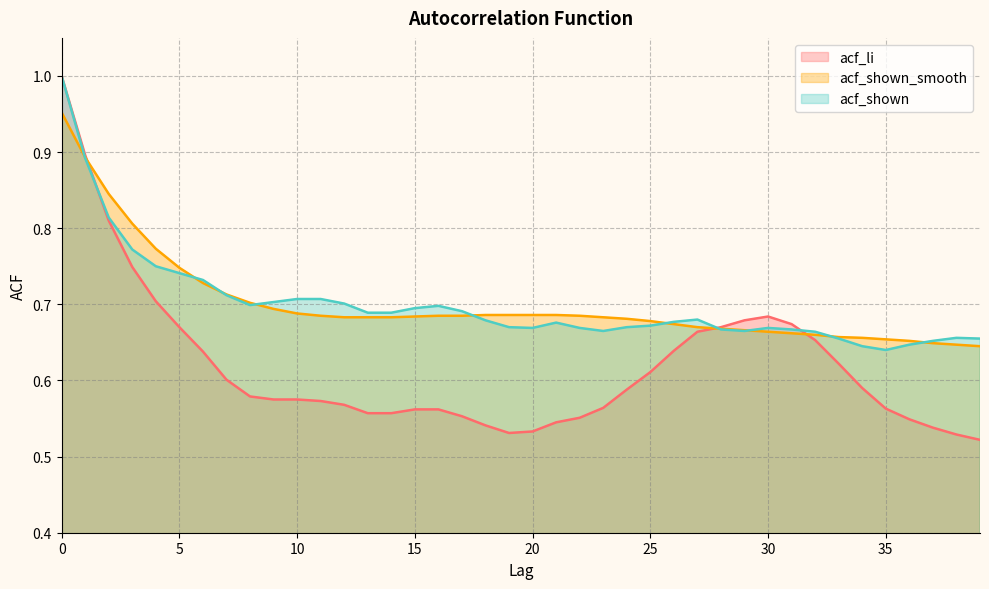

At which label does acf_li reach its minimum?

39